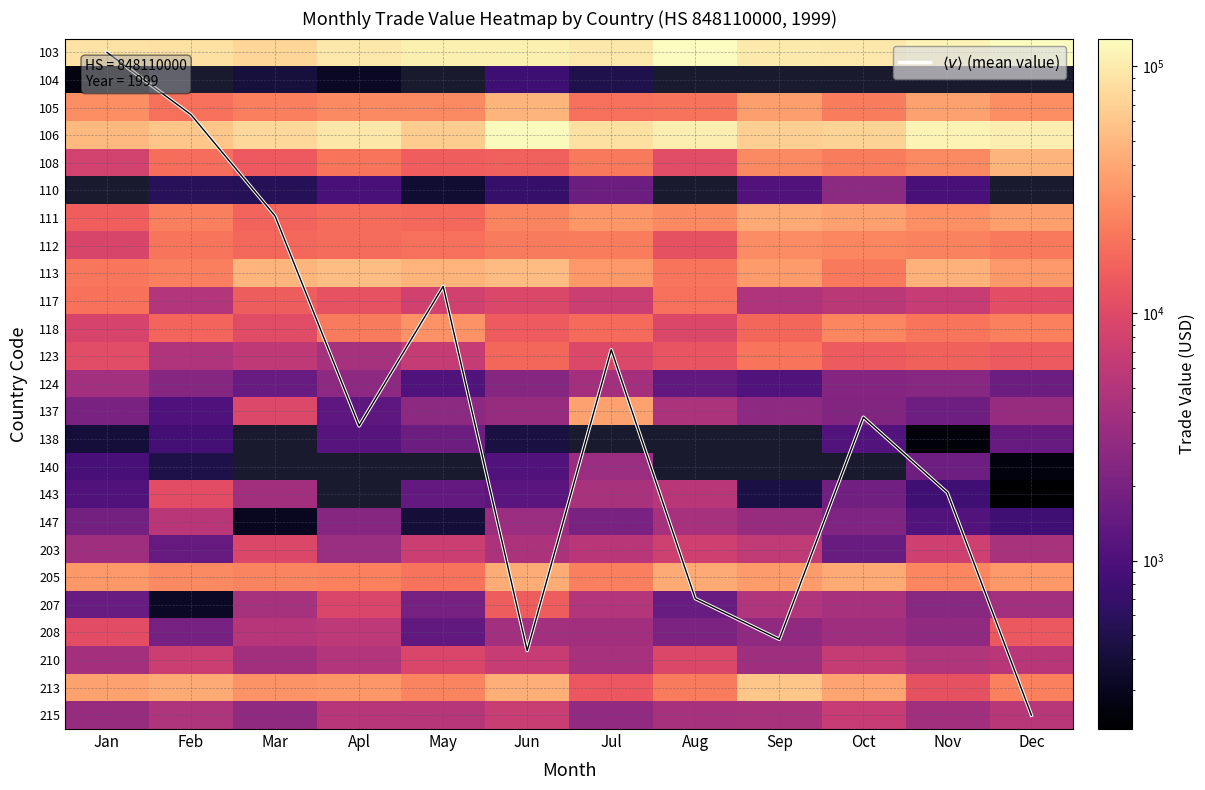

Is the value of 117 at Sep greater than the value of 137 at Sep?

Yes